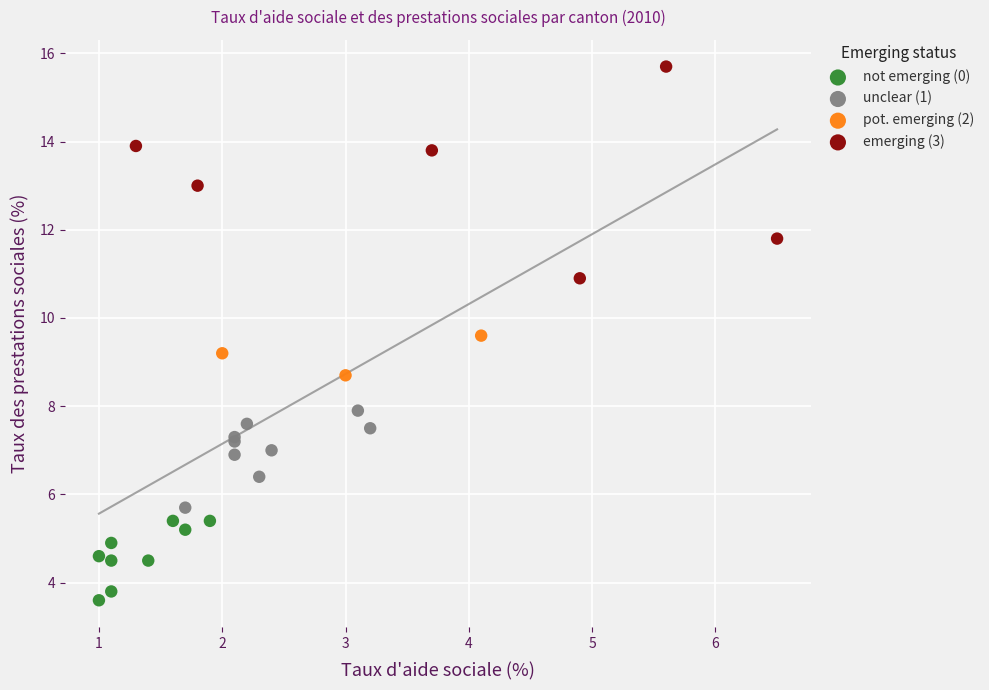

What are all the series names shown in the legend?

not emerging (0), unclear (1), pot. emerging (2), emerging (3)